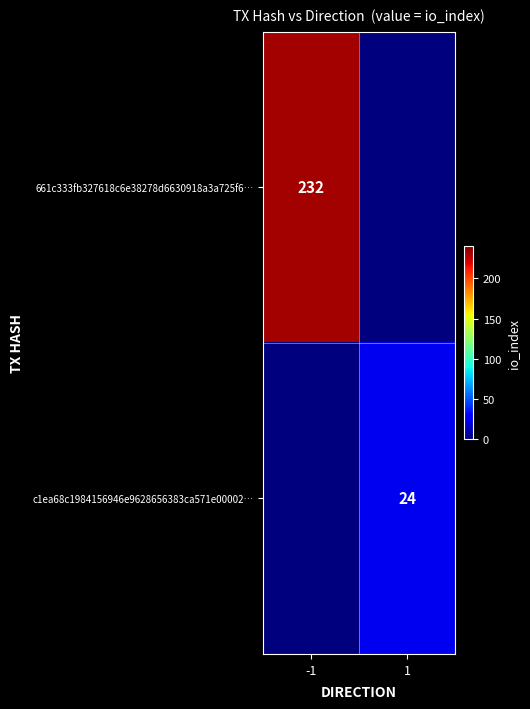

At how many categories does at least one series exceed 43?

1